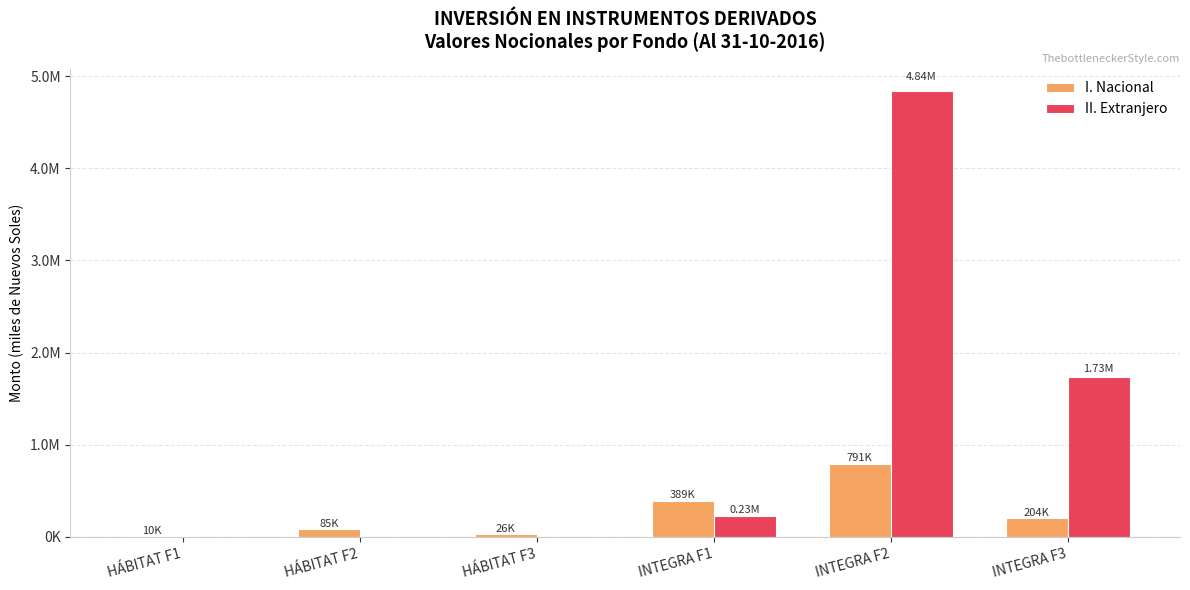

What is the label of the 4th bar from the left?

INTEGRA F1